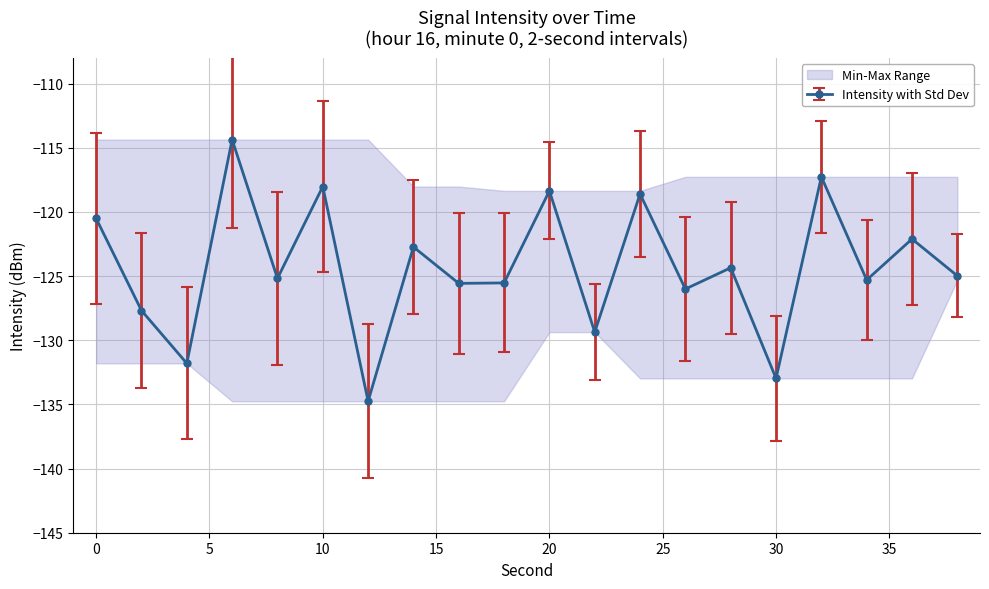

What is the minimum value for Intensity with Std Dev?

-134.8